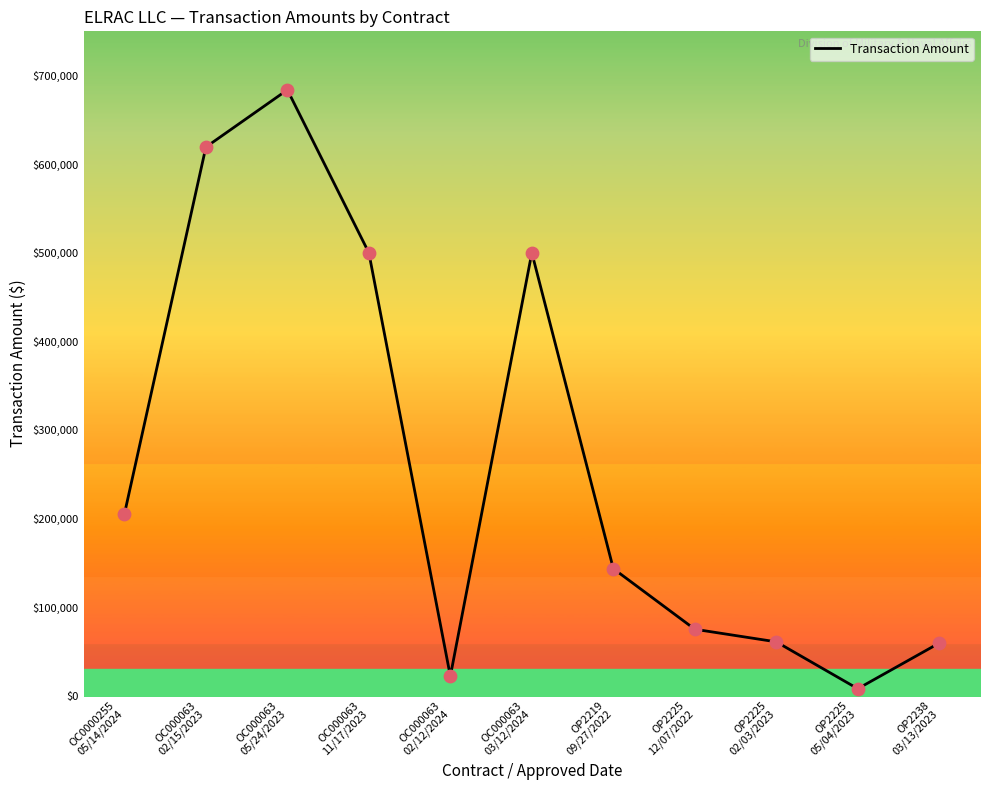

What is the ratio of the value at OC0000255
05/14/2024 to the value at OP2225
12/07/2022?

2.7